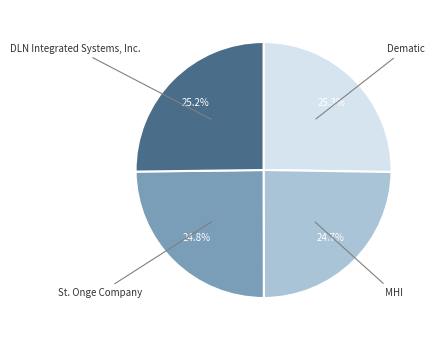

How many segments does this pie chart have?

4